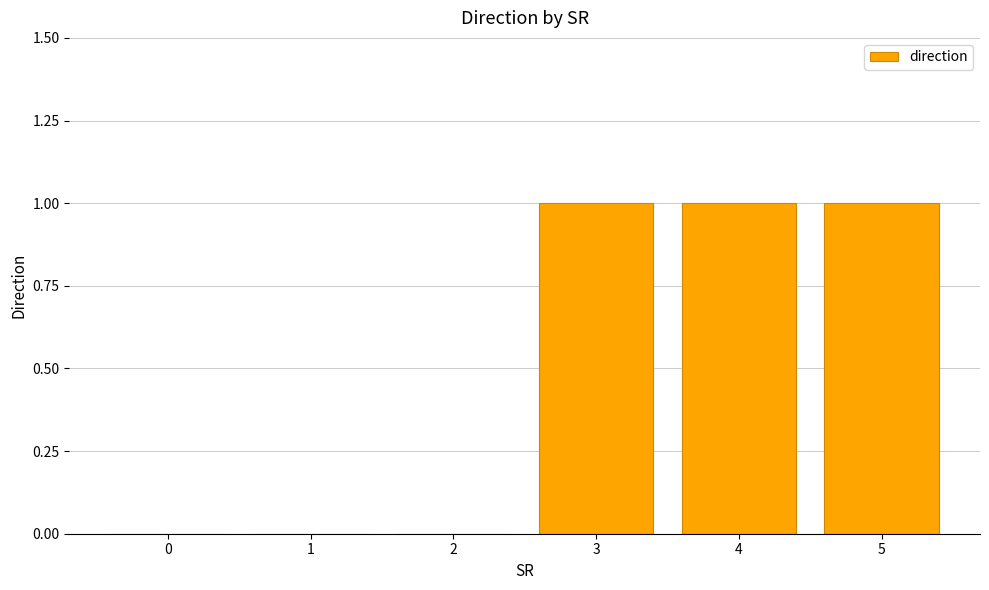

Are the bars horizontal?

No